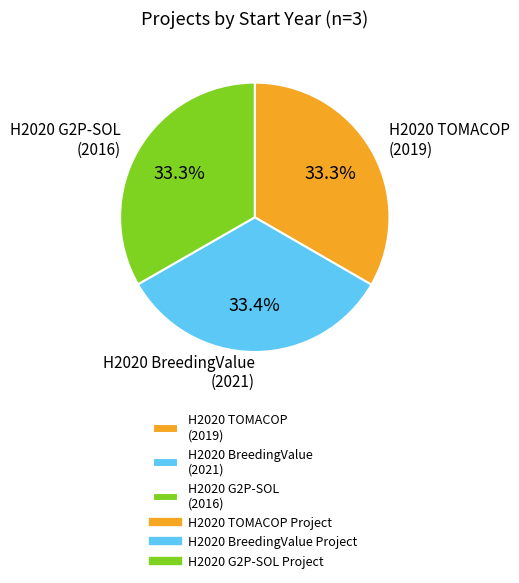

What is the ratio of the value at H2020 TOMACOP (2019) to the value at H2020 BreedingValue (2021)?

1.0